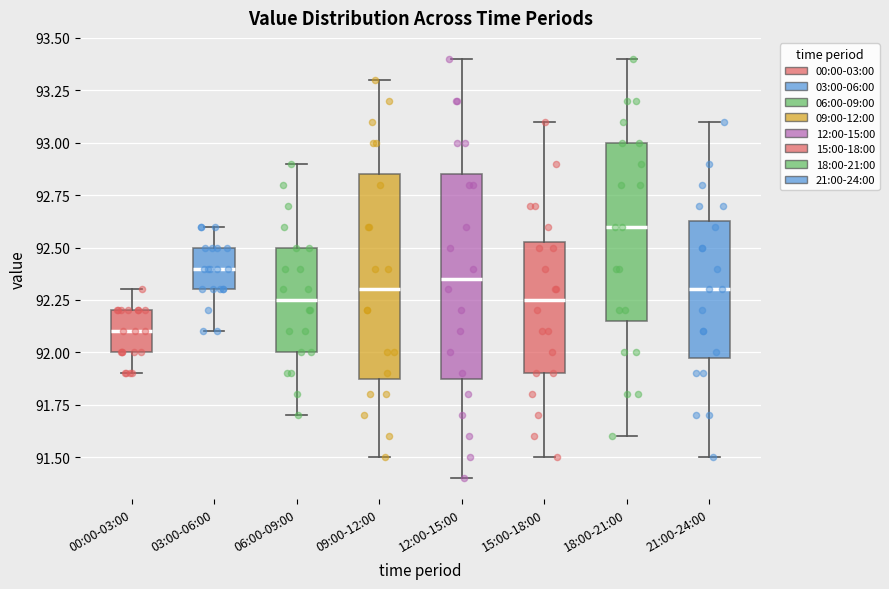

Which box has the lowest median line?

00:00-03:00